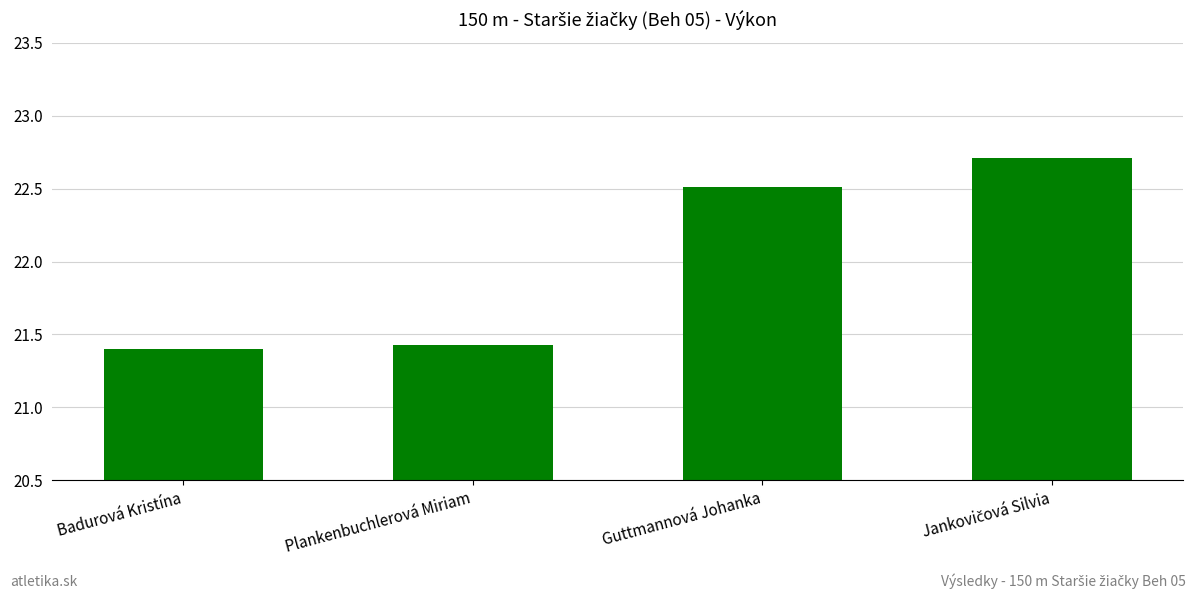

At which label is the value closest to 22?

Guttmannová Johanka